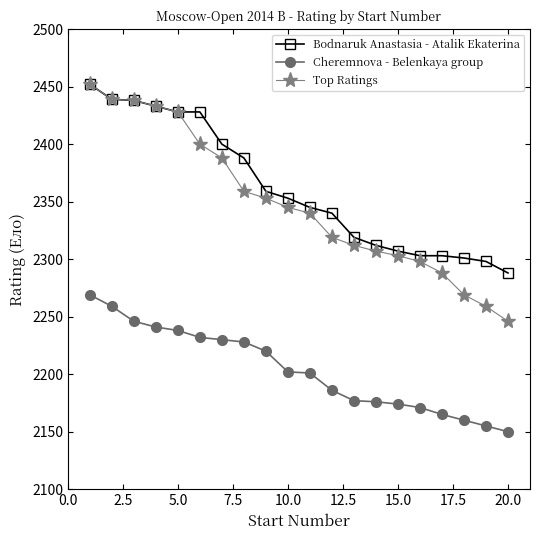

True or false: Cheremnova - Belenkaya group and Bodnaruk Anastasia - Atalik Ekaterina cross at least once.

False